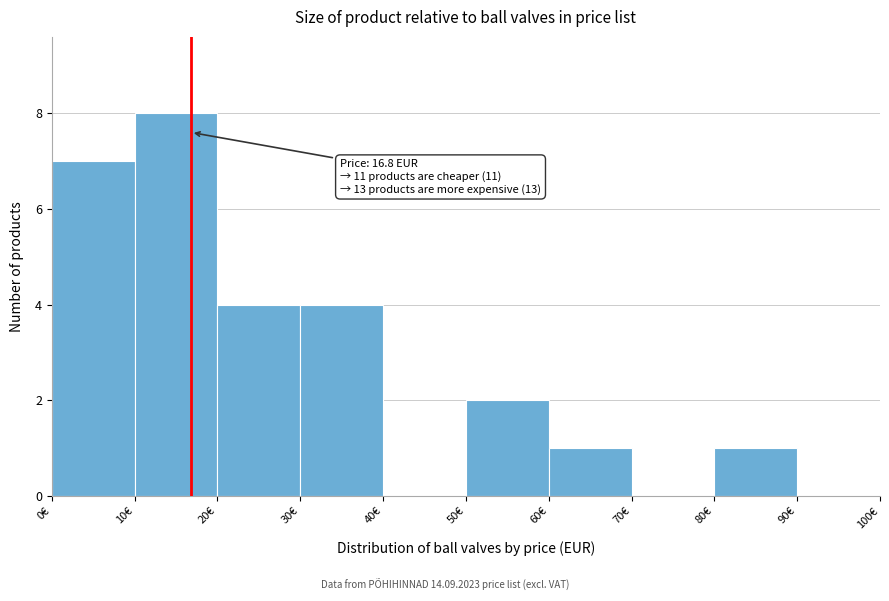

Which range on the x-axis has the tallest bar?

10 to 20